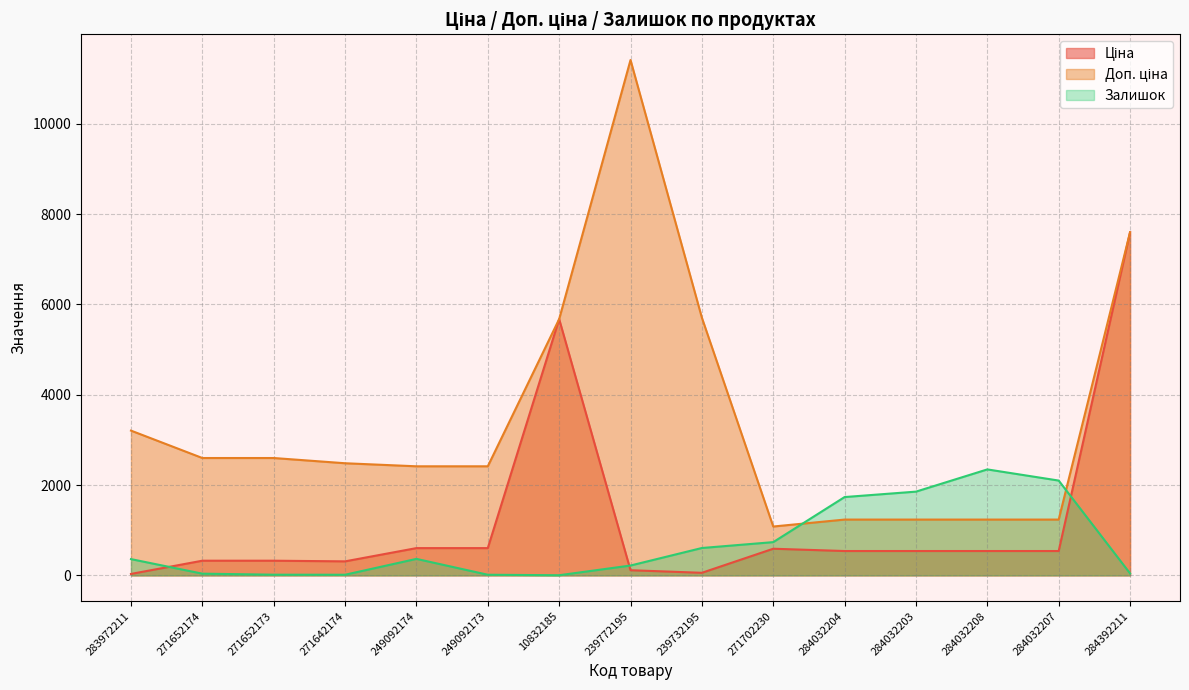

Reading left to right, list all the values displayed in this chart.

Ціна: 32.0	324.8	324.8	310.3	603.7	603.7	5673.8	114.1	57.0	589.9	539.0	539.0	539.0	539.0	7596.5
Доп. ціна: 3205.0	2598.3	2598.3	2482.4	2414.8	2414.8	5673.8	11410.0	5705.0	1081.7	1235.4	1235.4	1235.4	1235.4	7596.5
Залишок: 360.0	38.0	15.0	14.0	365.0	14.0	3.0	218.0	606.0	736.0	1734.0	1854.0	2346.0	2099.0	44.0